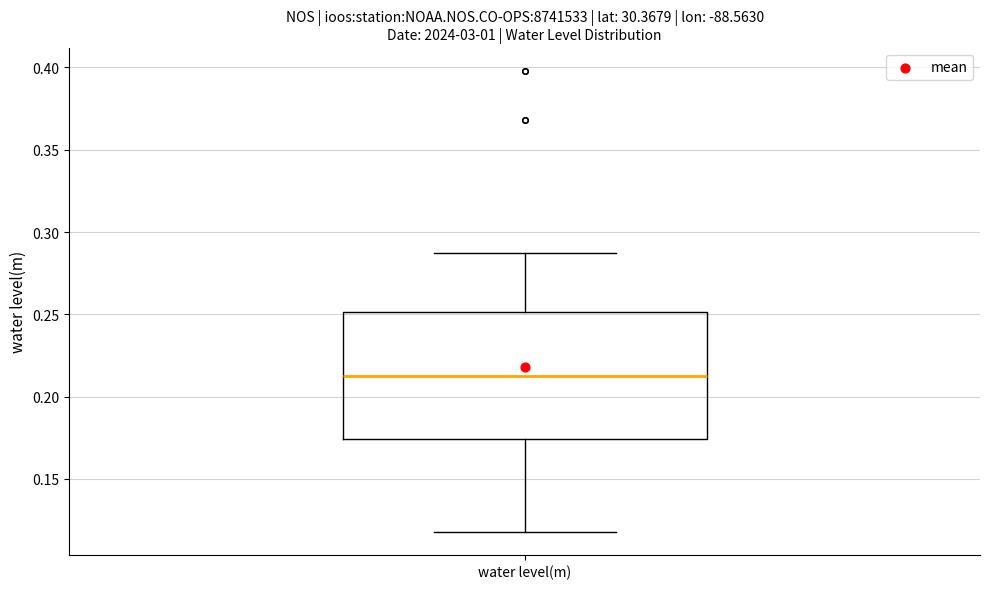

Transcribe this box plot: give where the median line is, the range the box spans, and where the two whiskers end, as read against the y-axis. The values are not printed on the chart, so give them approximately, as read against the axis.

median 0.215, box 0.175 to 0.250, whiskers 0.120 to 0.285